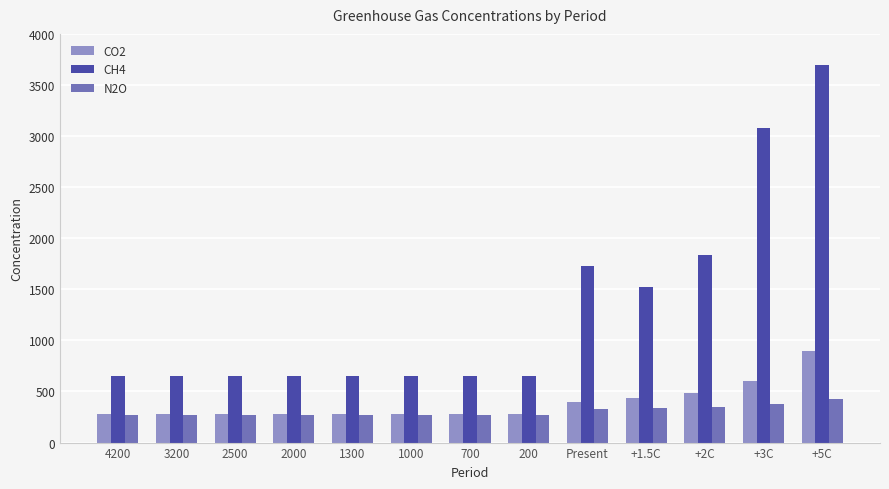

Which series has the widest spread of values?

CH4